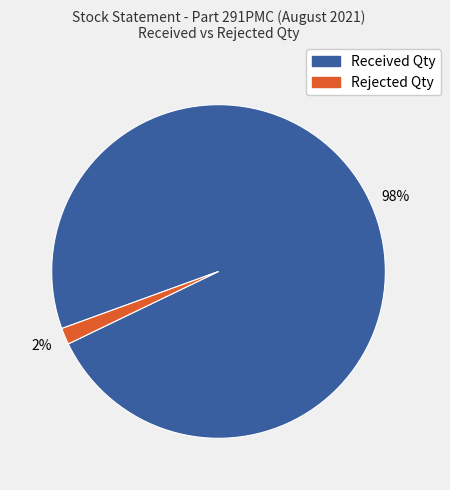

Count the number of slices in the pie.

2